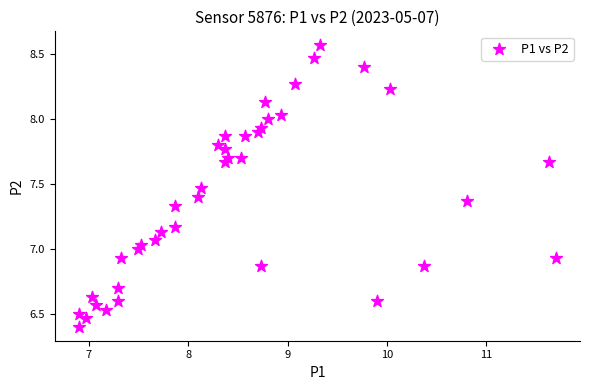

What is the range of X values (max minus min)?

4.8